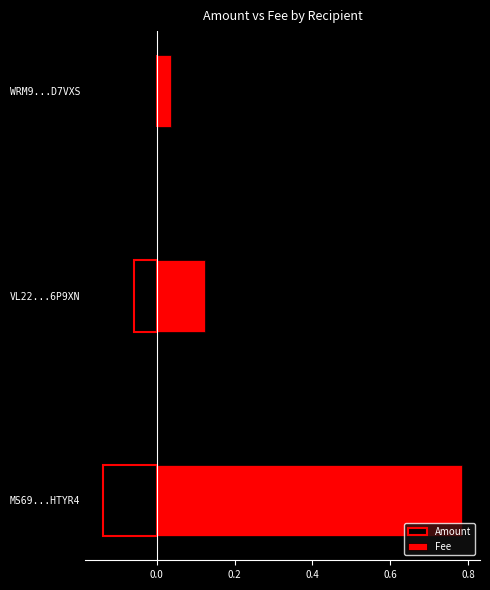

The Fee series shows 0.3 at MS69...HTYR4. True or false?

False